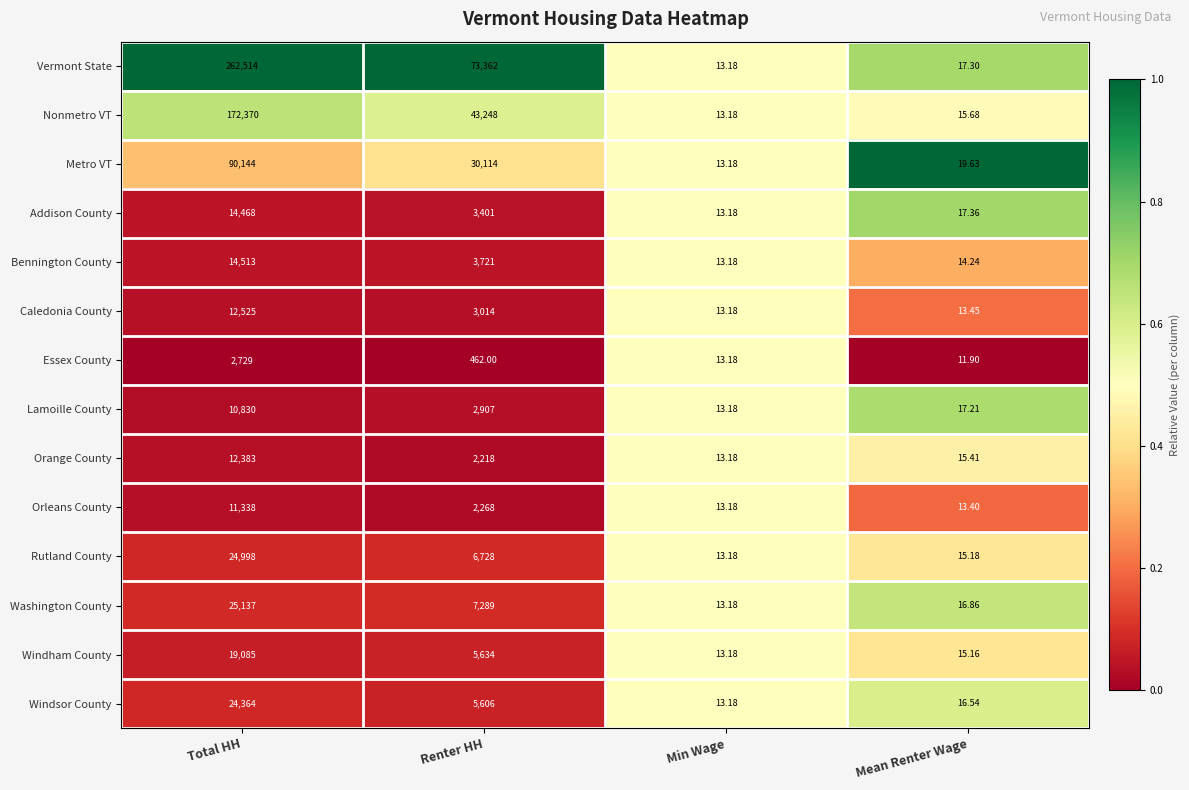

Which category has the highest value across all series?

Total HH